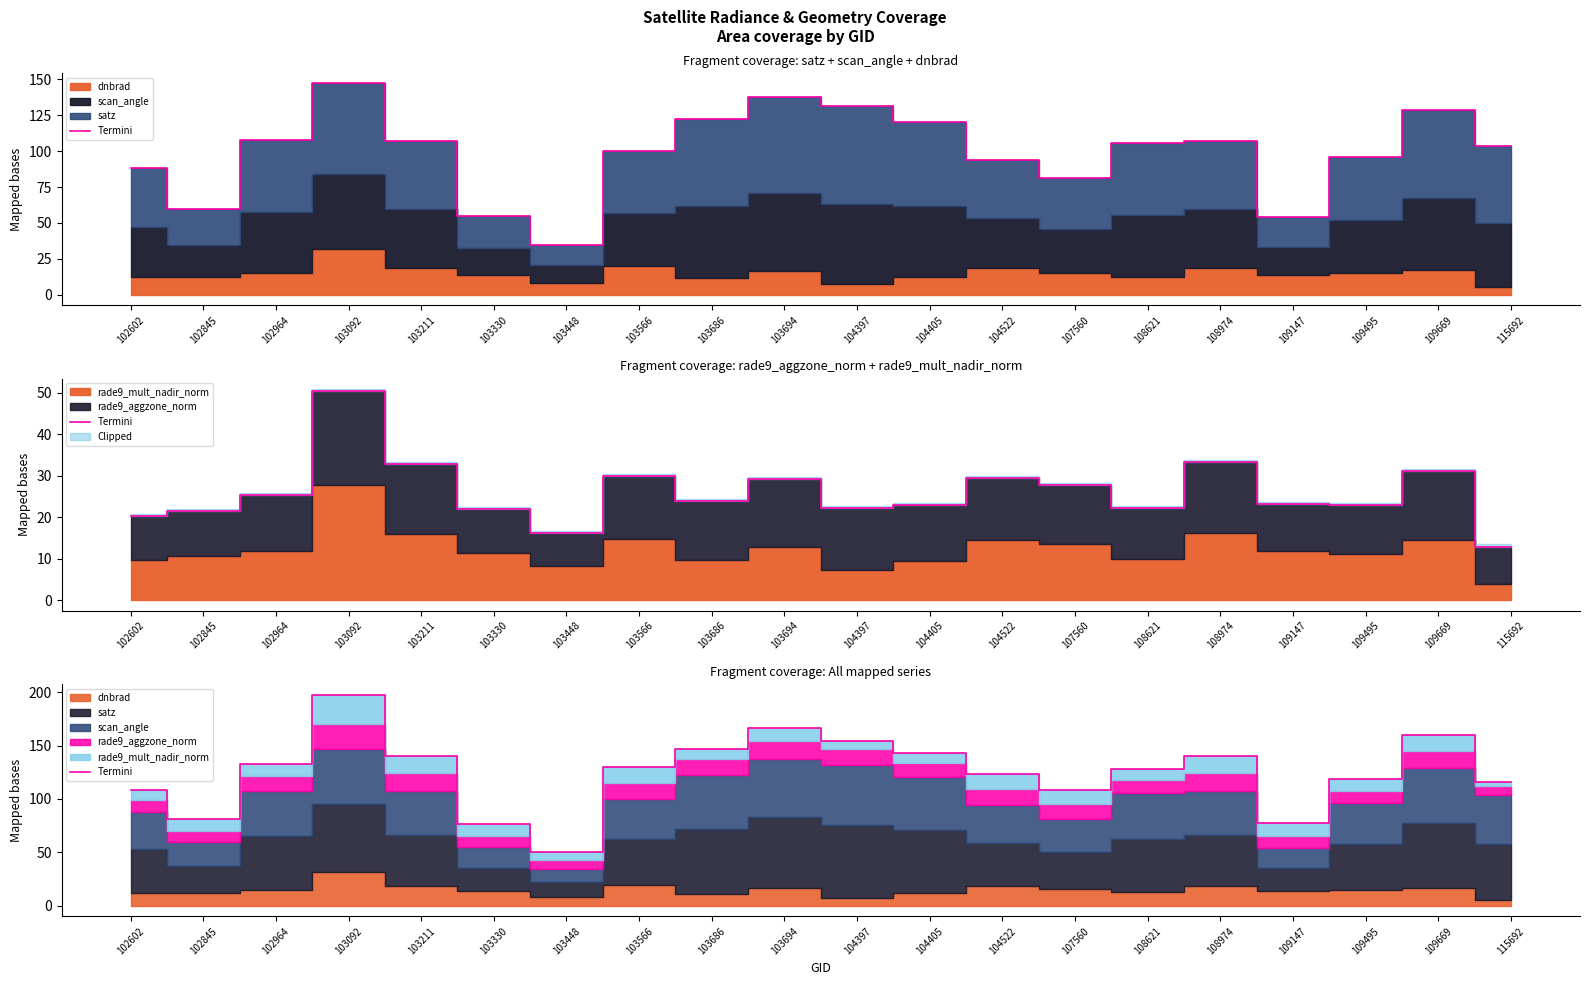

Where does the data first go above 129?

102964